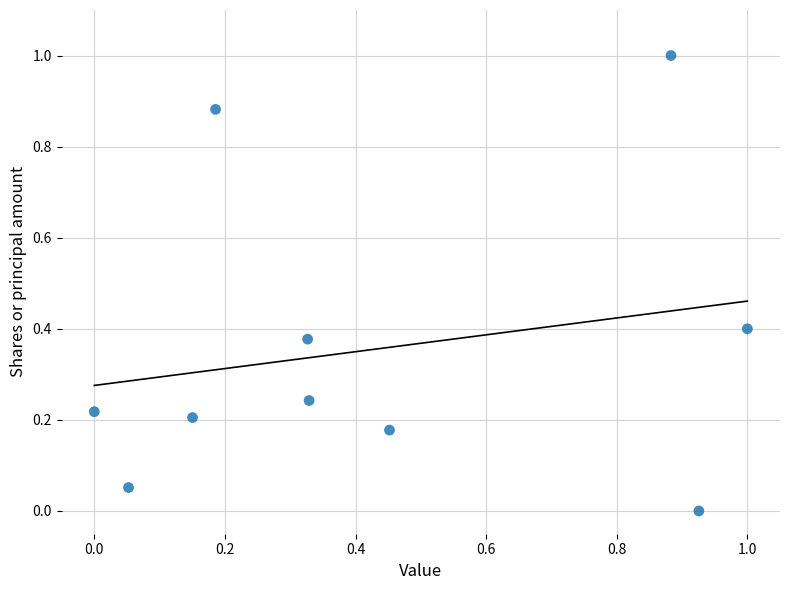

What is the range of X values (max minus min)?

1.0